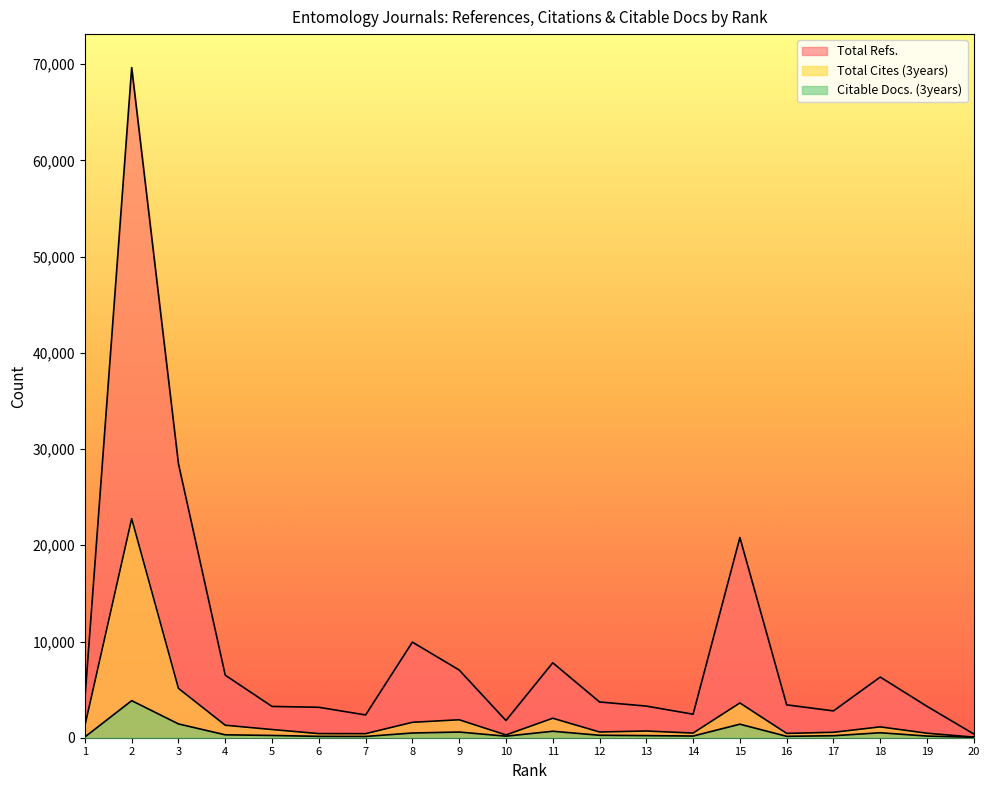

What is the minimum value for Citable Docs. (3years)?

50